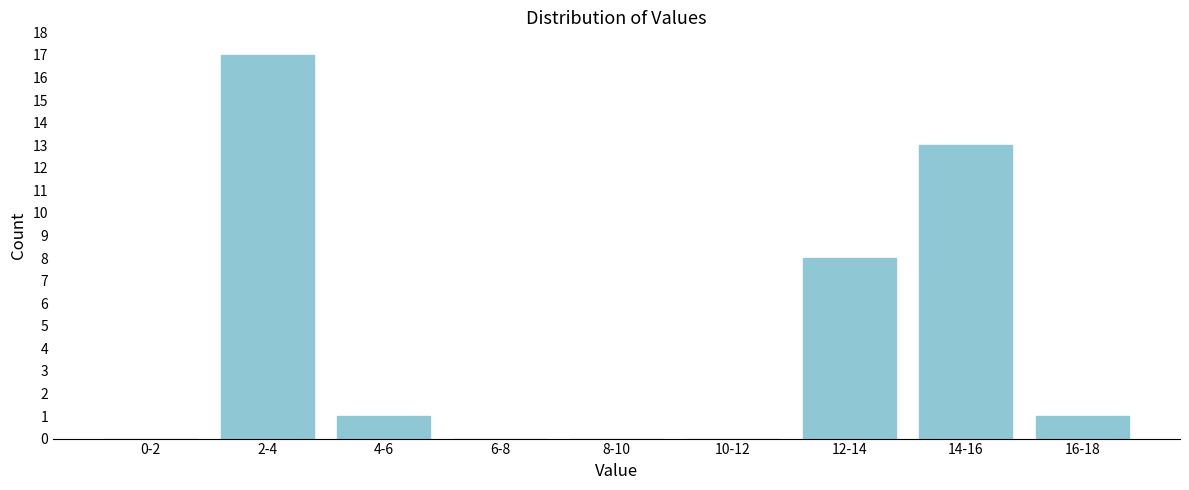

Reading right to left, list all the values displayed in this chart.

16-18=1	14-16=13	12-14=8	10-12=0	8-10=0	6-8=0	4-6=1	2-4=17	0-2=0